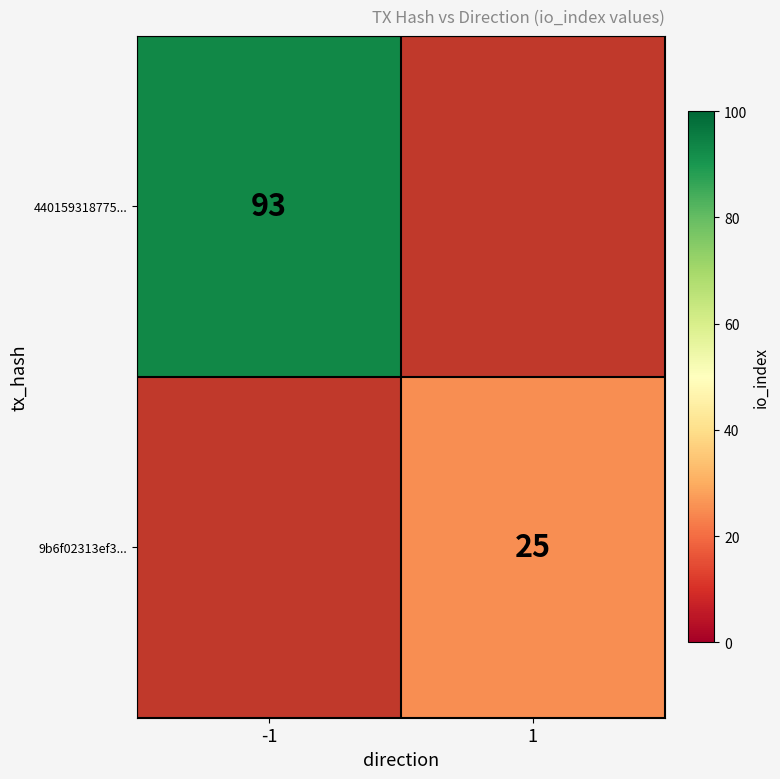

At which category does the chart reach its peak across all series?

-1